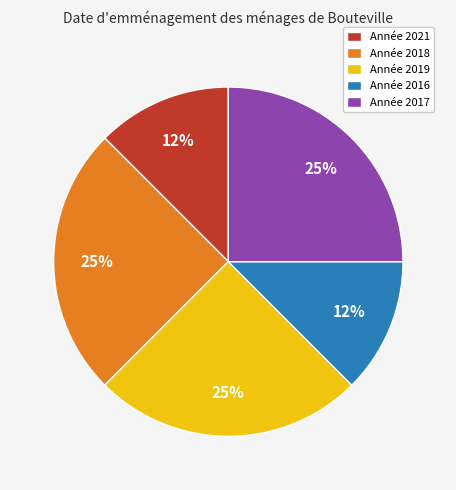

To the nearest percent, what is the average slice percentage?

20%